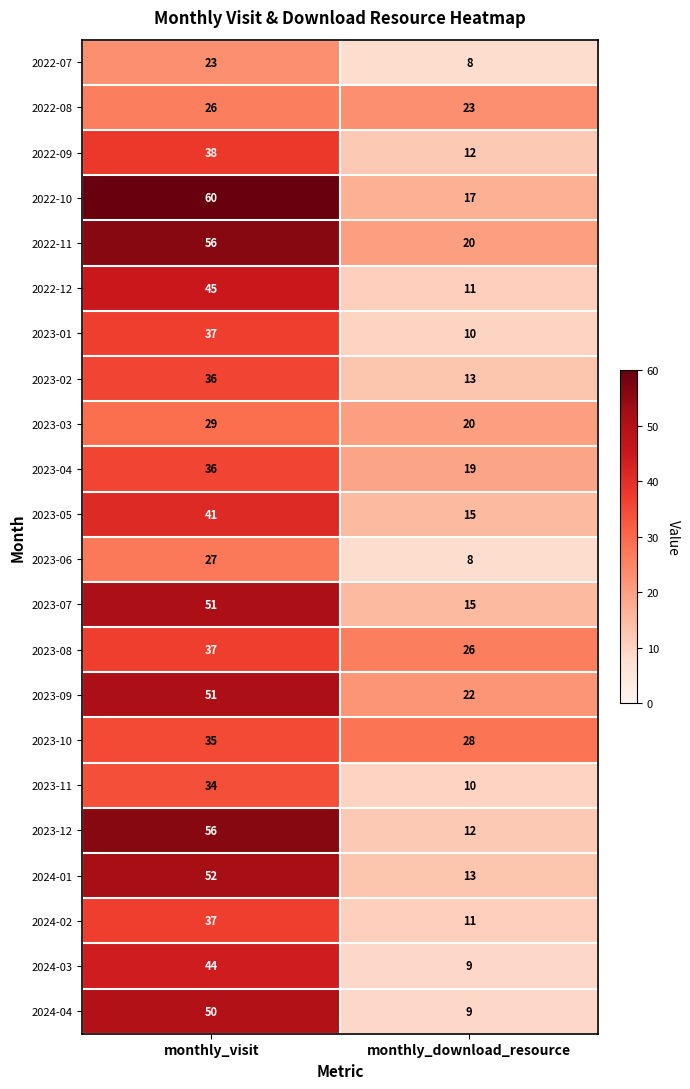

Which label corresponds to the smallest value in the chart?

monthly_download_resource